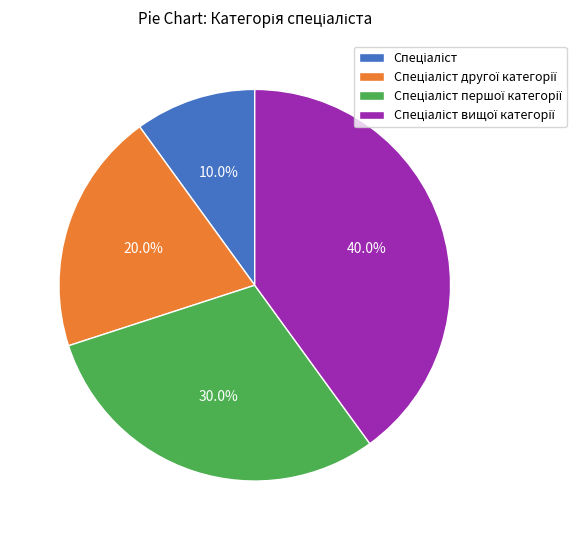

Count the number of slices in the pie.

4